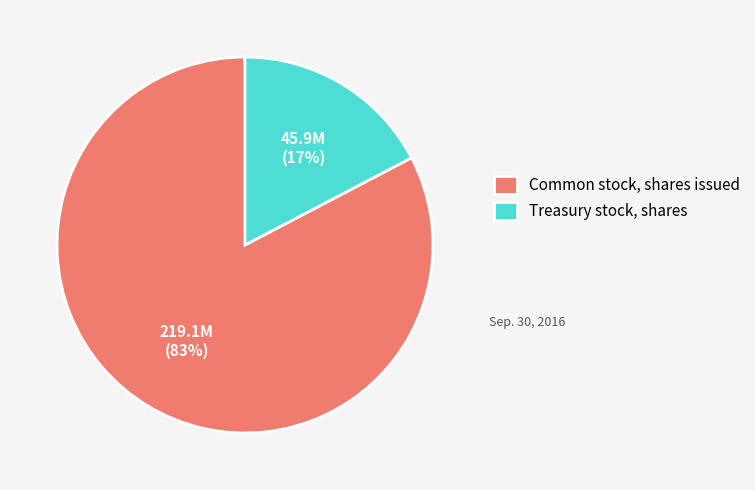

To the nearest percent, what percentage of the pie is Common stock, shares issued?

83%